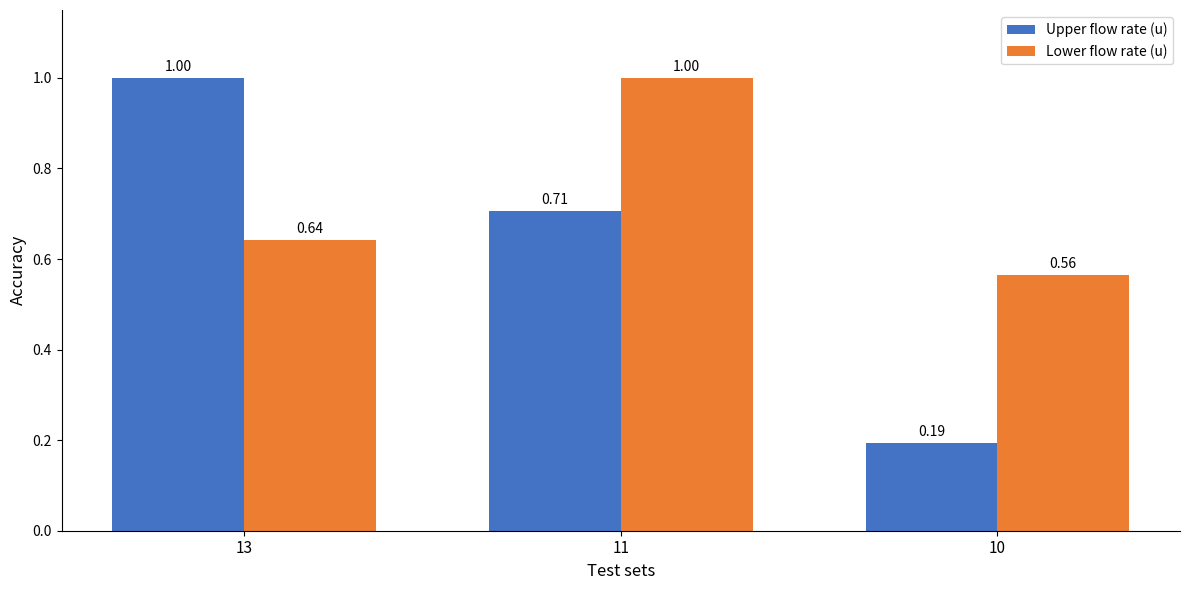

At how many categories does at least one series exceed 0?

3